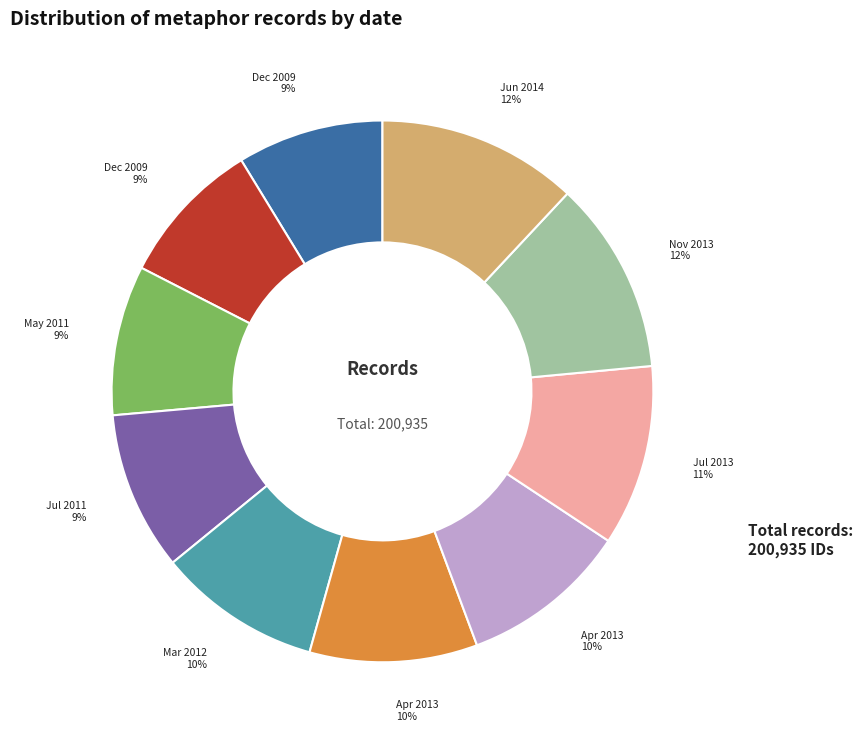

Does any single category account for the majority?

No